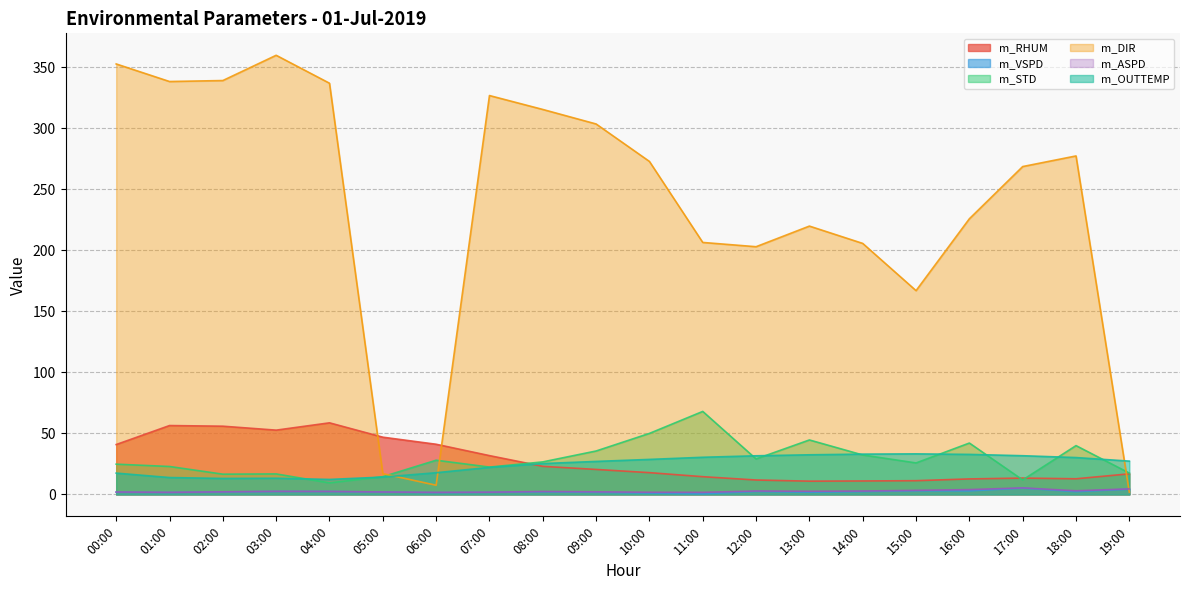

What are all the series names shown in the legend?

m_RHUM, m_VSPD, m_STD, m_DIR, m_ASPD, m_OUTTEMP